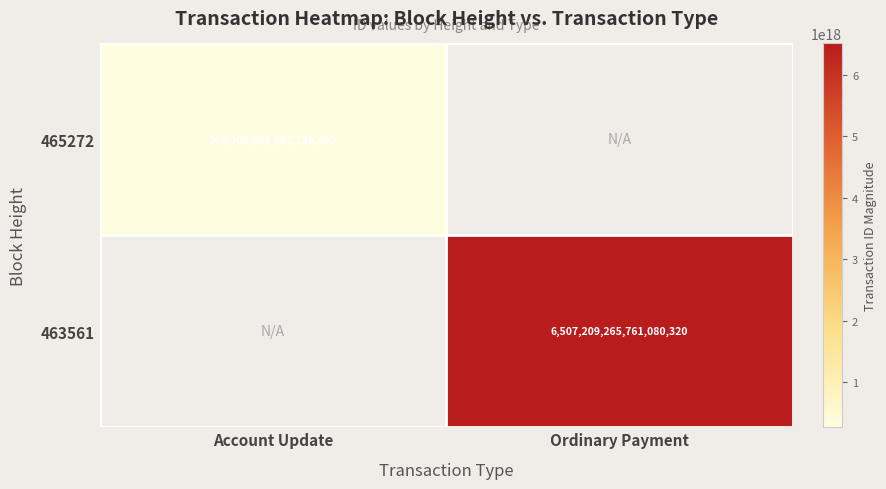

Is the value of 465272 at Account Update greater than the value of 463561 at Ordinary Payment?

No